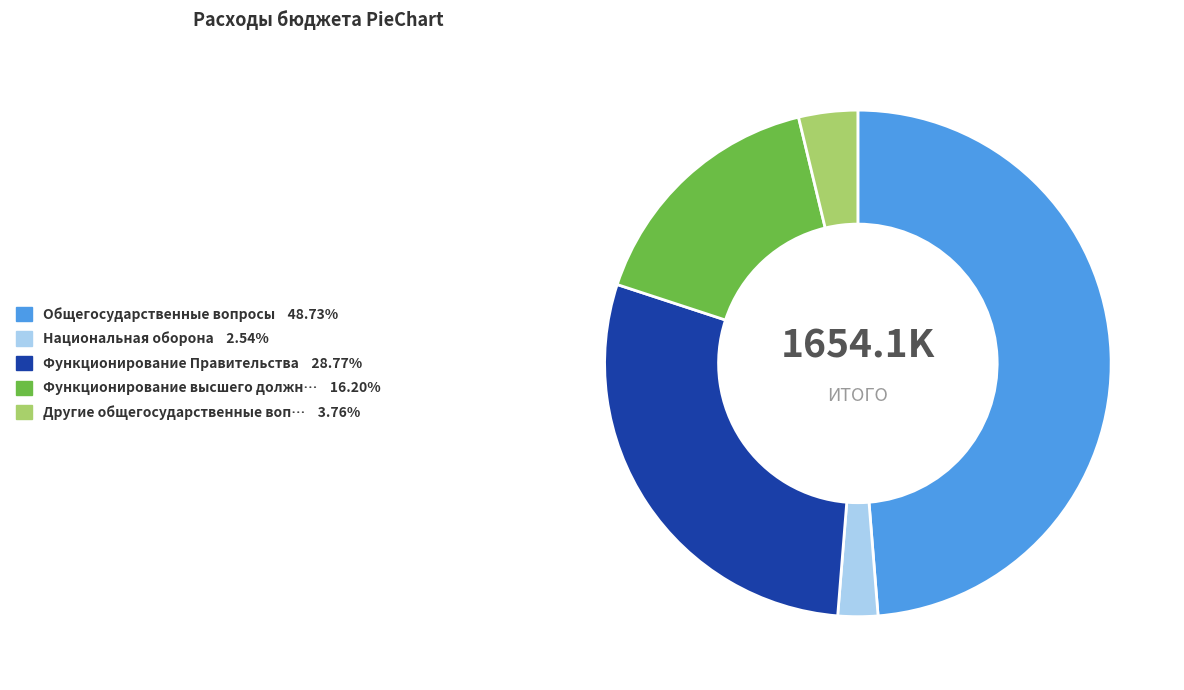

Does any single category account for the majority?

No